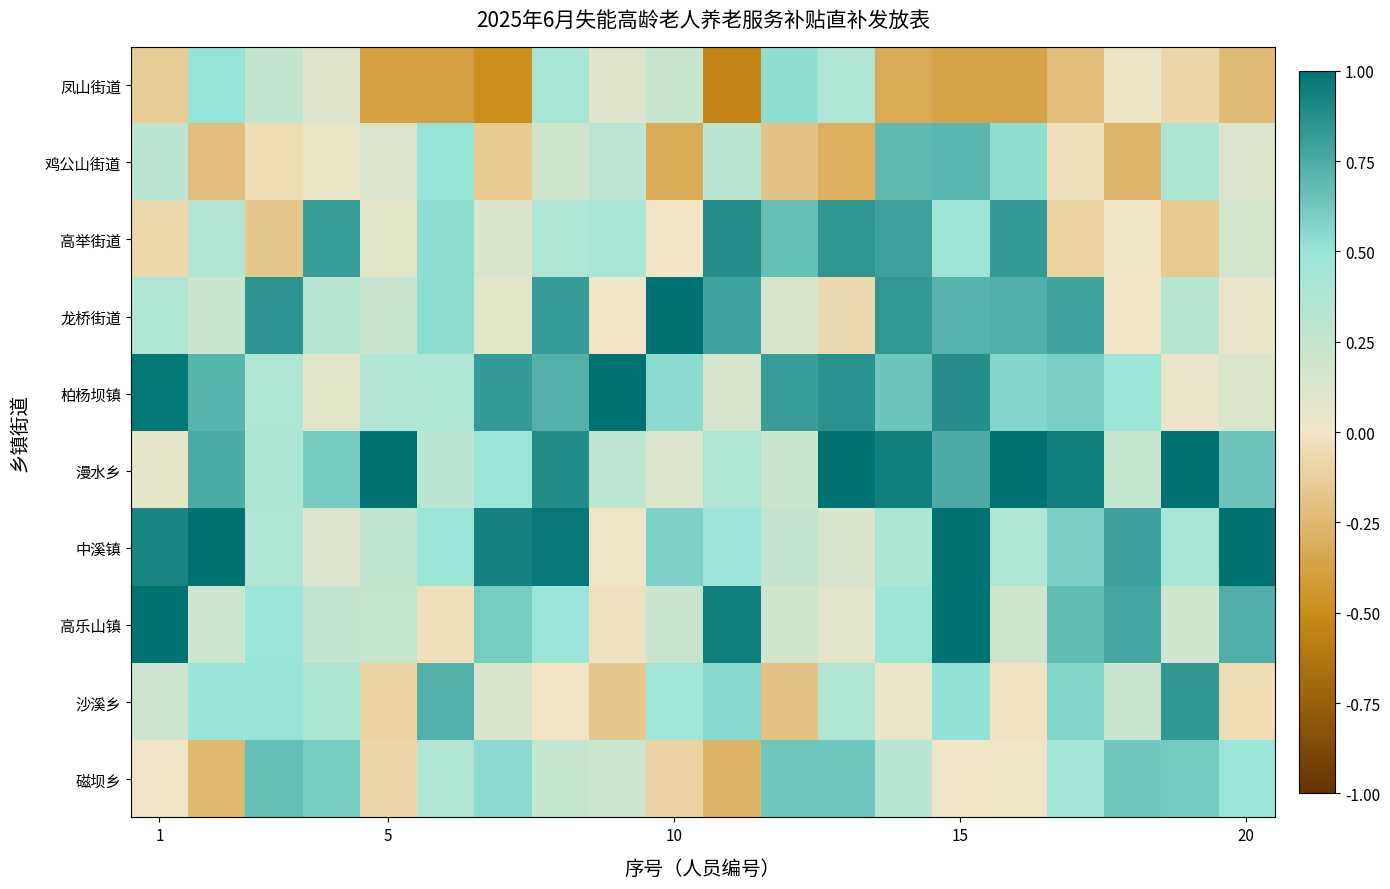

Reading left to right, what are all the values shown in this chart?

凤山街道: -0.1	0.5	0.3	0.1	-0.4	-0.4	-0.5	0.4	0.1	0.2	-0.5	0.5	0.4	-0.3	-0.4	-0.4	-0.2	0.0	-0.1	-0.2
鸡公山街道: 0.3	-0.2	-0.0	0.0	0.1	0.5	-0.2	0.2	0.3	-0.3	0.3	-0.2	-0.3	0.7	0.7	0.5	-0.0	-0.3	0.4	0.1
高举街道: -0.1	0.3	-0.2	0.8	0.1	0.5	0.1	0.4	0.4	-0.0	0.9	0.7	0.8	0.8	0.5	0.8	-0.1	0.0	-0.2	0.2
龙桥街道: 0.4	0.2	0.9	0.3	0.2	0.5	0.1	0.8	0.0	1.0	0.8	0.1	-0.1	0.8	0.7	0.7	0.8	0.0	0.3	0.1
柏杨坝镇: 1.0	0.7	0.4	0.1	0.4	0.4	0.8	0.7	1.0	0.5	0.1	0.8	0.9	0.6	0.9	0.6	0.6	0.5	0.0	0.1
漫水乡: 0.1	0.8	0.4	0.6	1.0	0.3	0.5	0.9	0.3	0.1	0.4	0.2	1.0	0.9	0.7	1.0	0.9	0.2	1.0	0.6
中溪镇: 0.9	1.0	0.4	0.1	0.3	0.5	0.9	1.0	0.0	0.6	0.5	0.3	0.1	0.4	1.0	0.4	0.6	0.8	0.4	1.0
高乐山镇: 1.0	0.2	0.5	0.3	0.2	-0.0	0.6	0.5	-0.0	0.2	0.9	0.2	0.1	0.5	1.0	0.2	0.7	0.8	0.2	0.7
沙溪乡: 0.2	0.5	0.5	0.4	-0.1	0.7	0.2	0.0	-0.2	0.5	0.6	-0.2	0.4	0.0	0.5	-0.0	0.6	0.2	0.8	-0.1
磁坝乡: 0.0	-0.2	0.7	0.6	-0.1	0.4	0.5	0.2	0.2	-0.1	-0.3	0.6	0.6	0.3	0.0	0.0	0.4	0.6	0.6	0.5